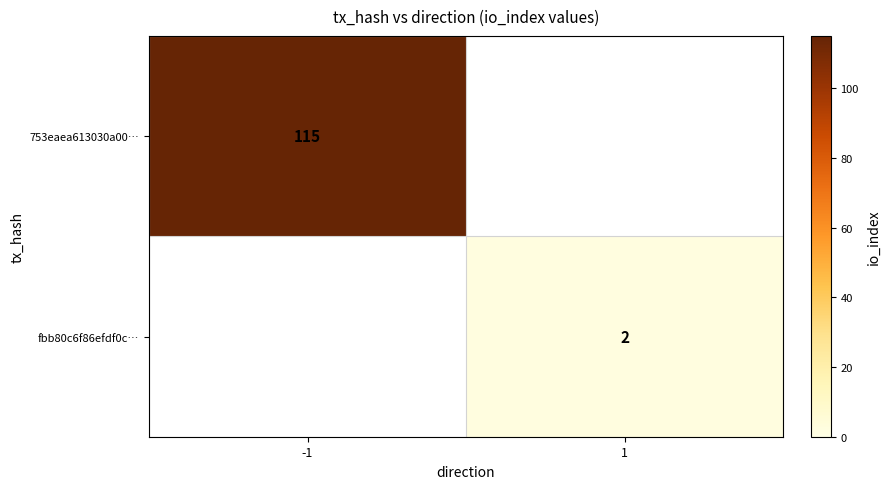

How many distinct data groups are displayed?

2